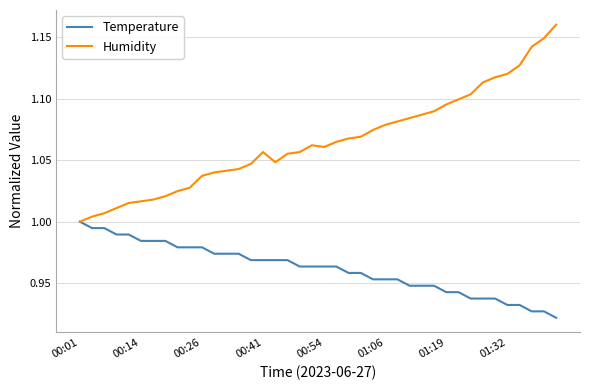

List the series in order of their peak value, highest first.

Humidity, Temperature